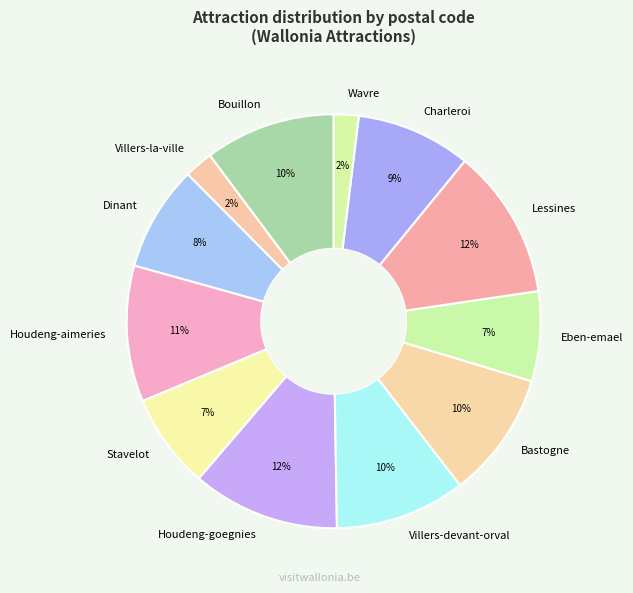

Between Villers-la-ville and Houdeng-goegnies, which is larger?

Houdeng-goegnies